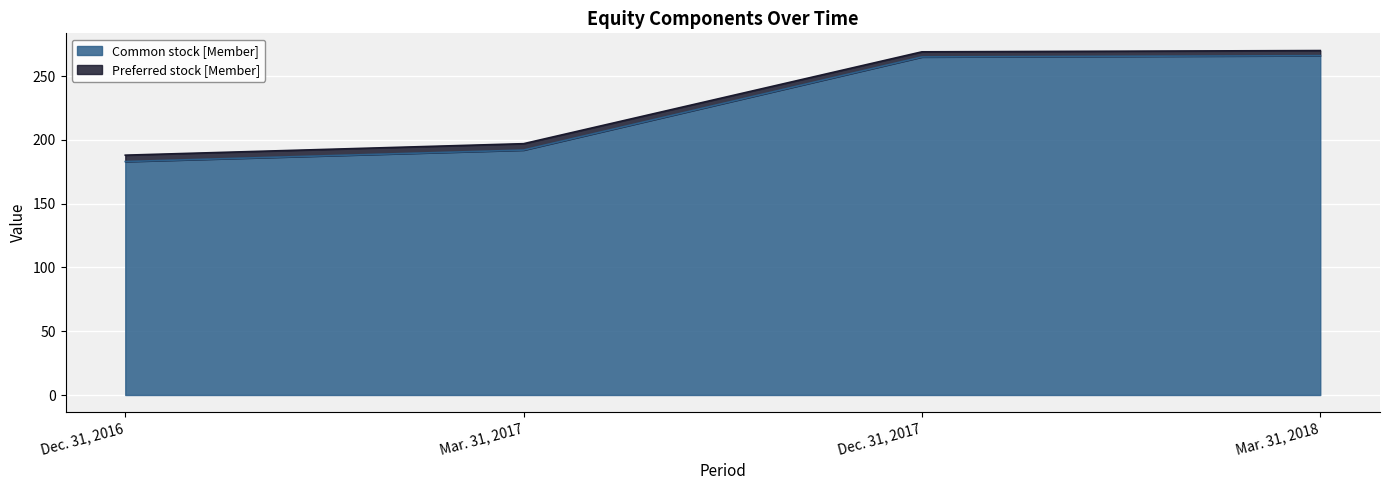

What is the sum of all Common stock [Member] values?

906